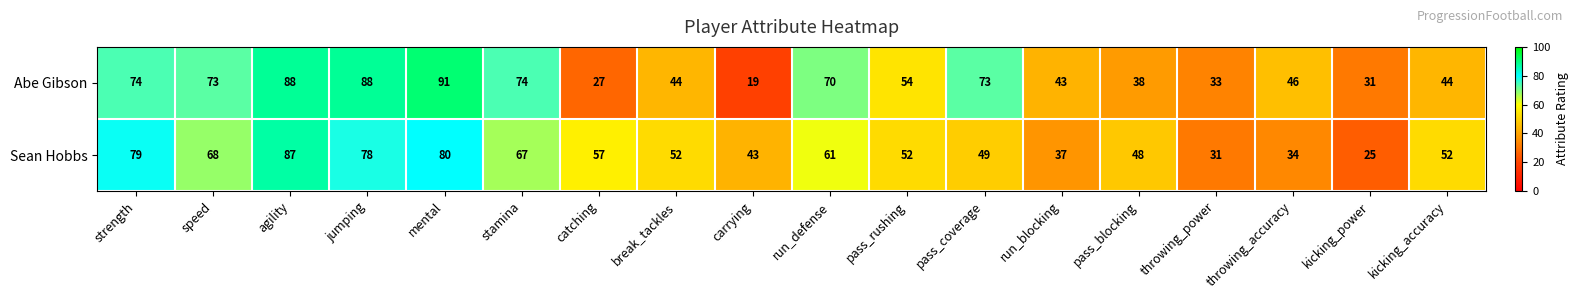

At how many categories does at least one series exceed 78?

4